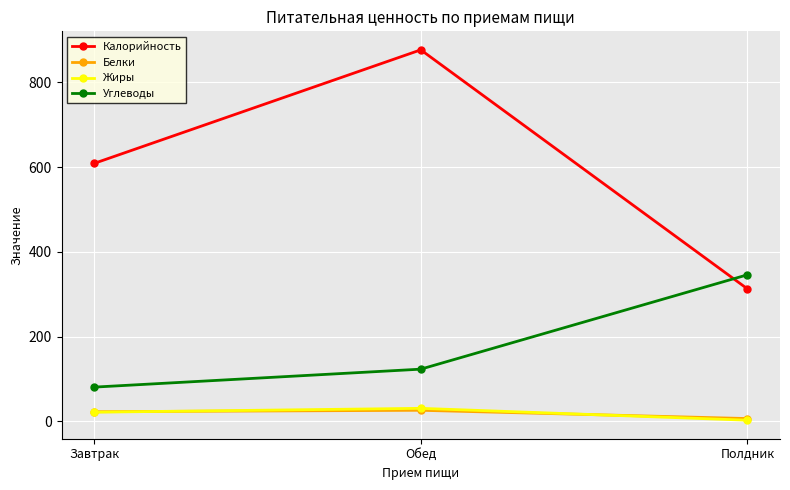

How many data points in Жиры are above 21?

2